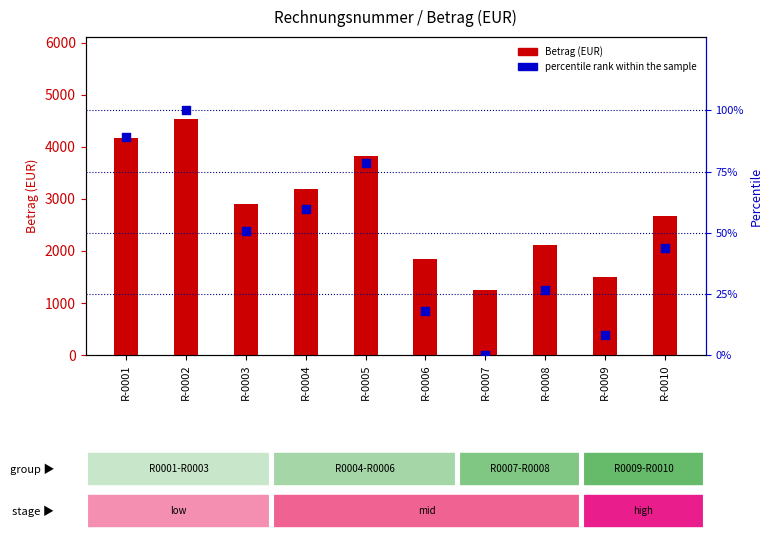

What are all the series names shown in the legend?

Betrag (EUR), percentile rank within the sample